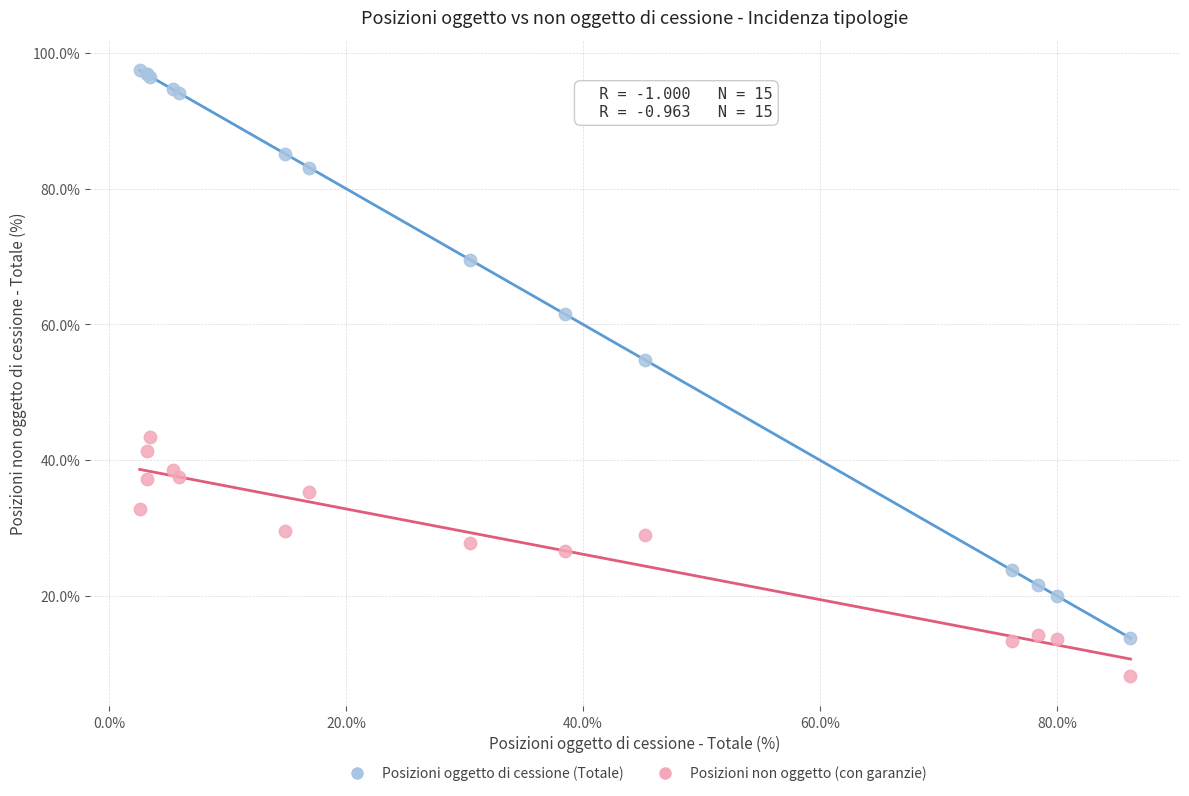

Across all series, what Y value is closest to 52?

54.8